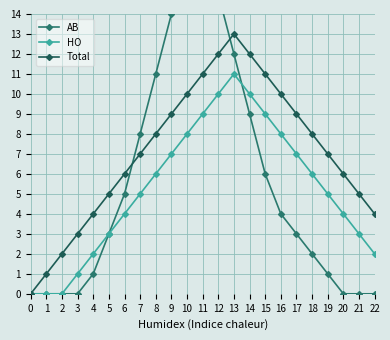

Where is Total nearest to the value 6?

6